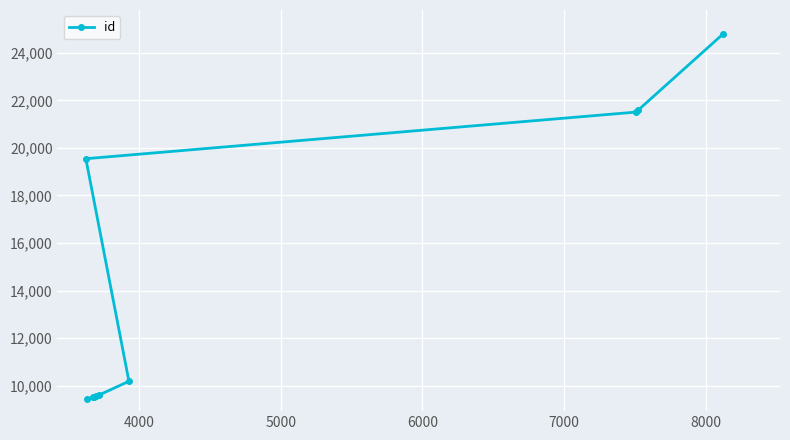

What is the smallest value displayed?

9433